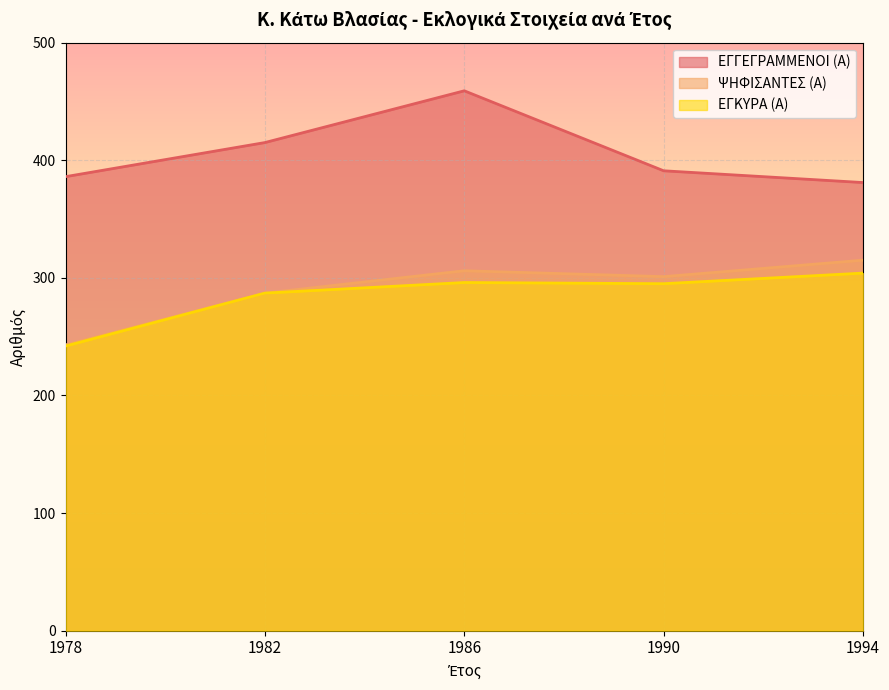

True or false: ΨΗΦΙΣΑΝΤΕΣ (Α) and ΕΓΚΥΡΑ (Α) intersect in this chart.

False